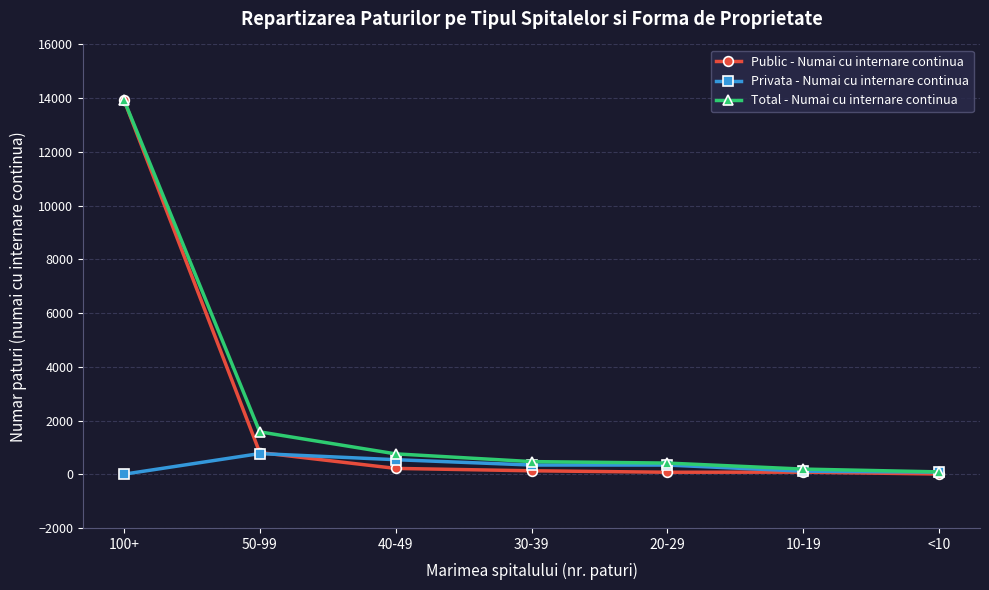

At which category is the sum across all series the highest?

100+